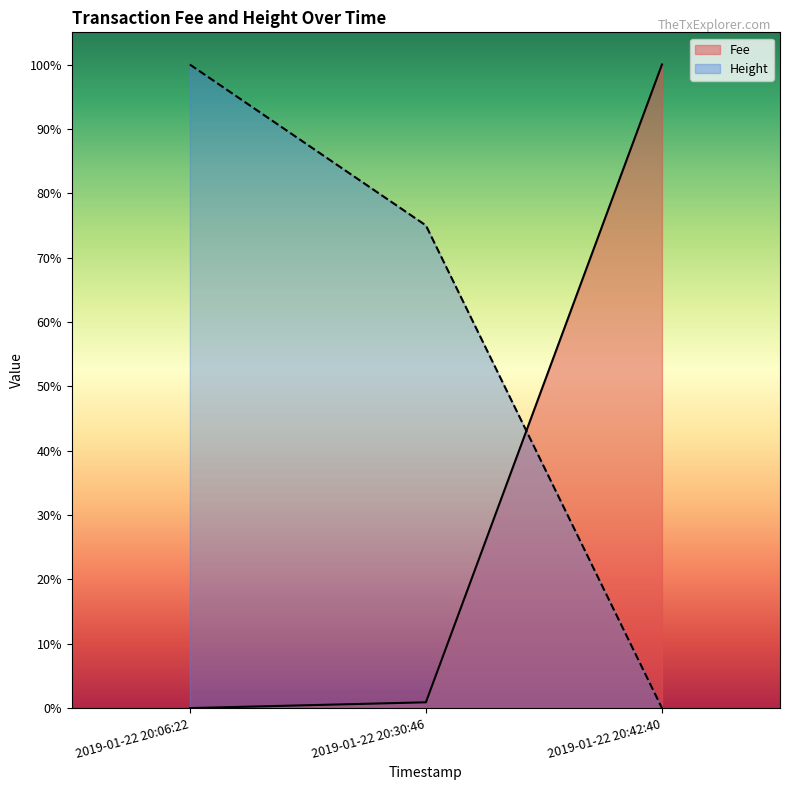

Rank the series by their average value, from highest to lowest.

Height, Fee